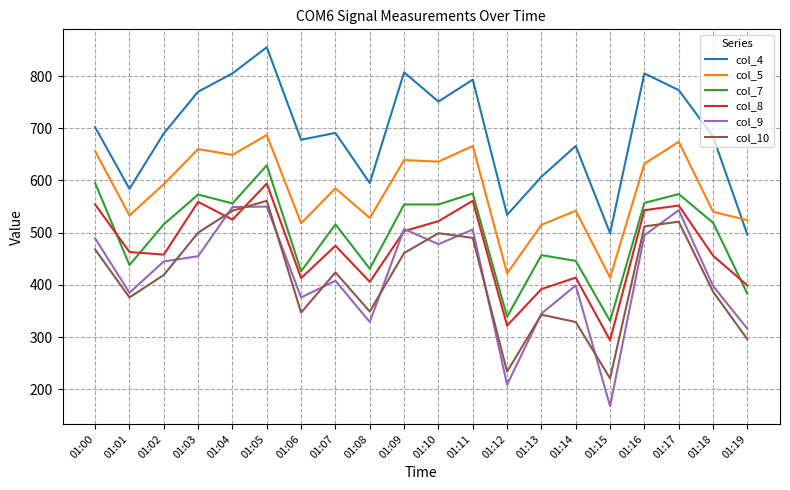

Which series has the largest total across all categories?

col_4